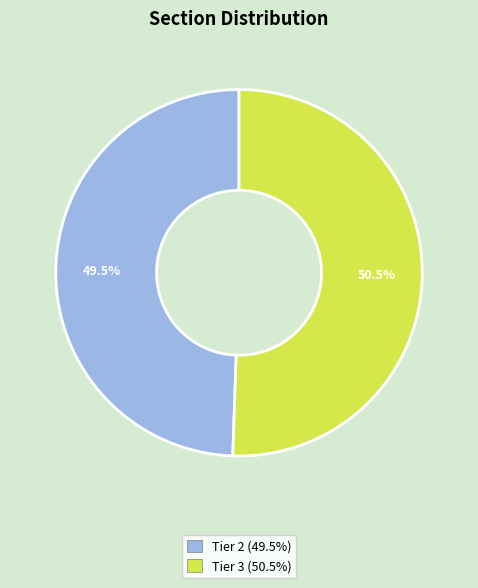

Which category accounts for the majority?

Tier 3